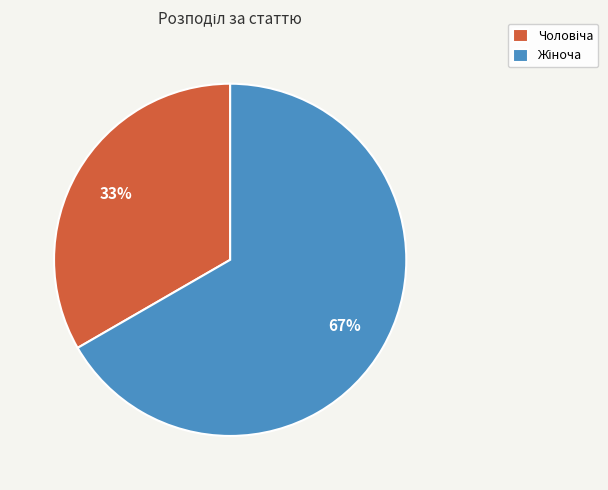

Is there any slice that represents more than half of the pie?

Yes